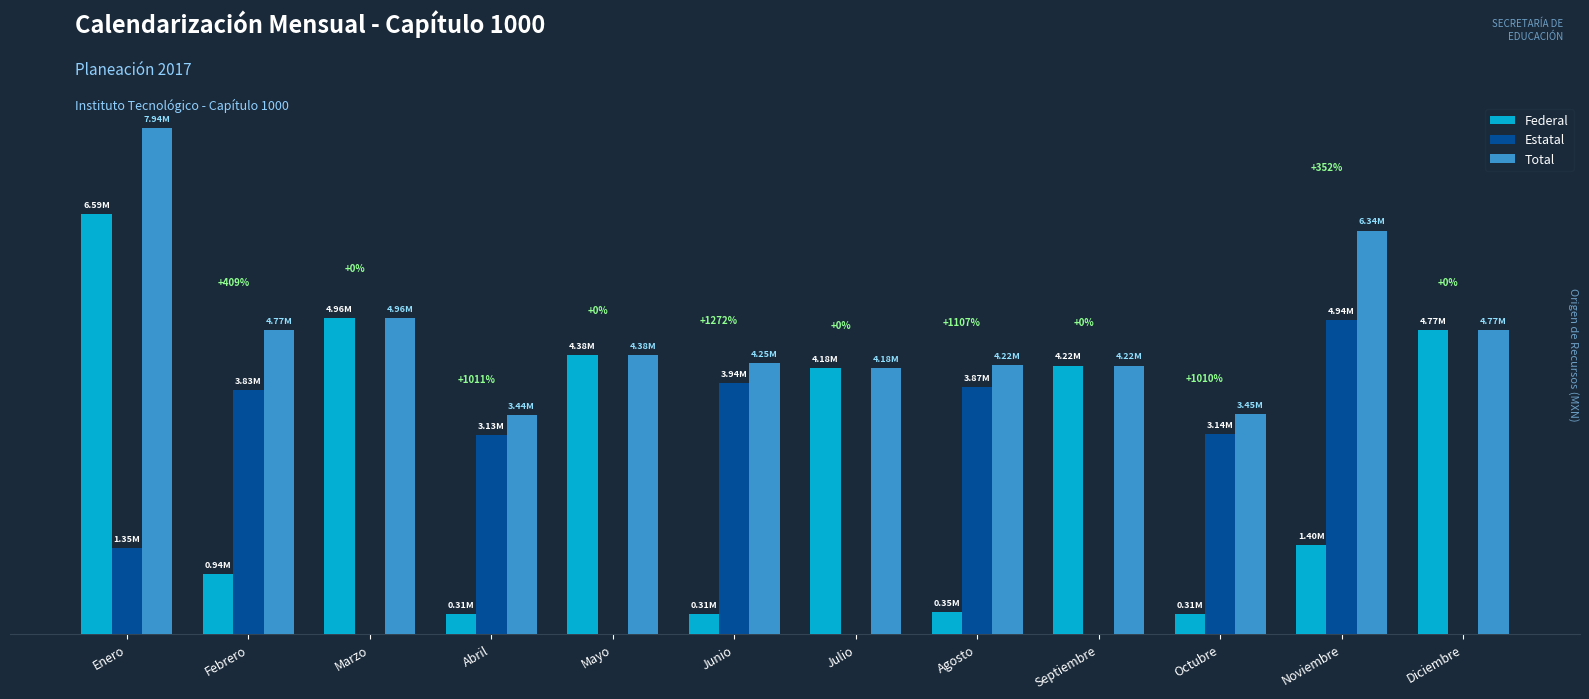

Does the chart contain stacked bars?

No